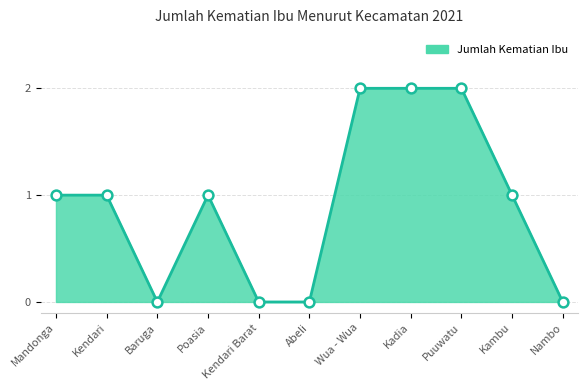

What position from the left is Mandonga?

1